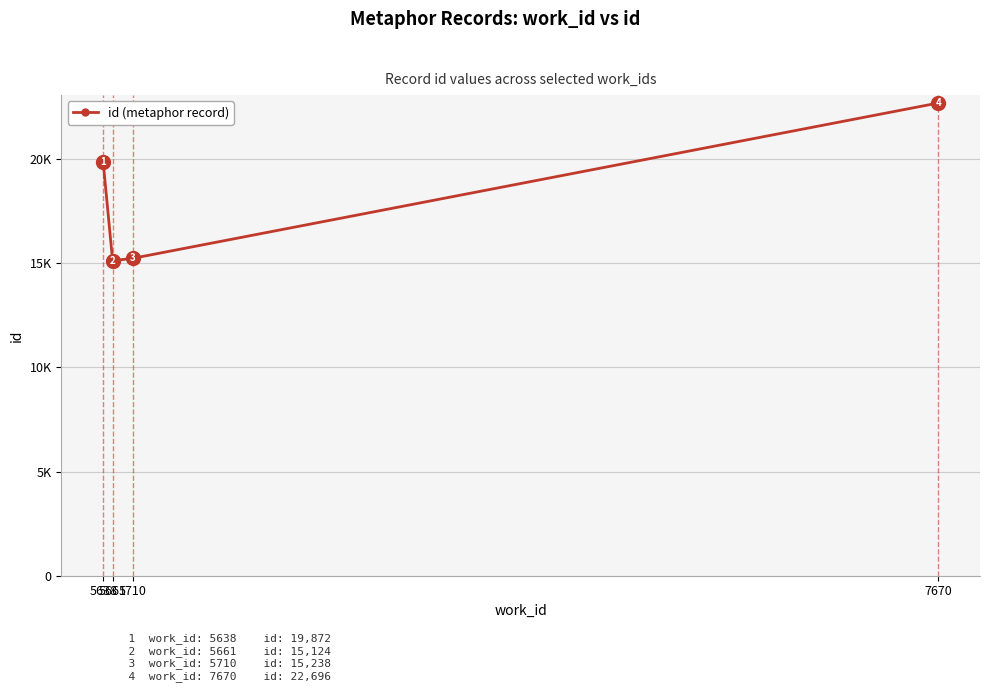

Reading left to right, transcribe all the data shown in this chart.

19872	15124	15238	22696